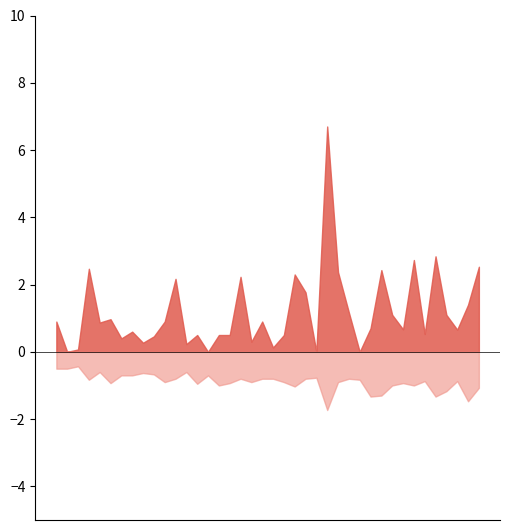

Rank the series by their maximum value, from lowest to highest.

P2, P1